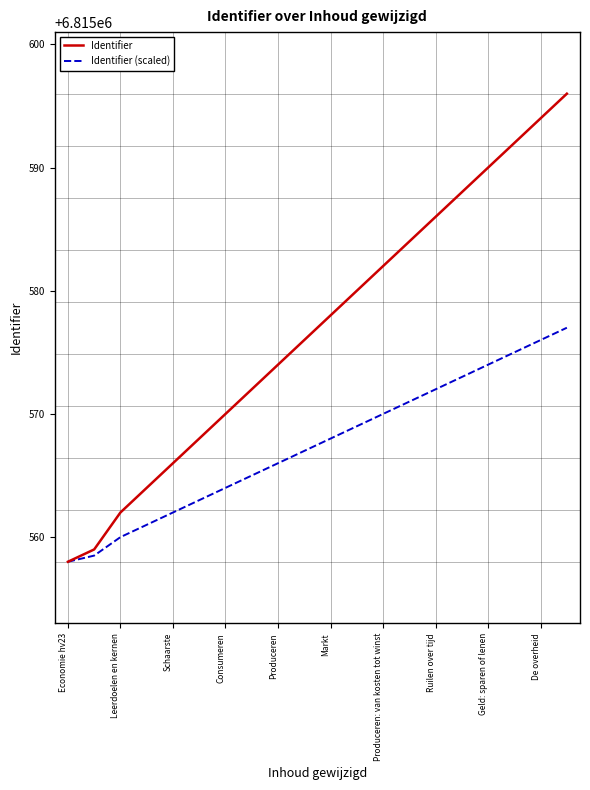

What are all the series names shown in the legend?

Identifier, Identifier (scaled)